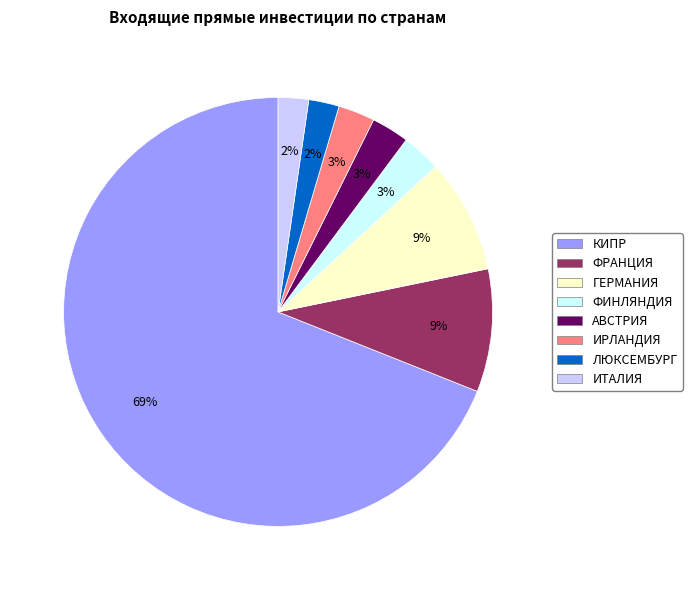

The ЛЮКСЕМБУРГ slice represents 2% of the pie. True or false?

True